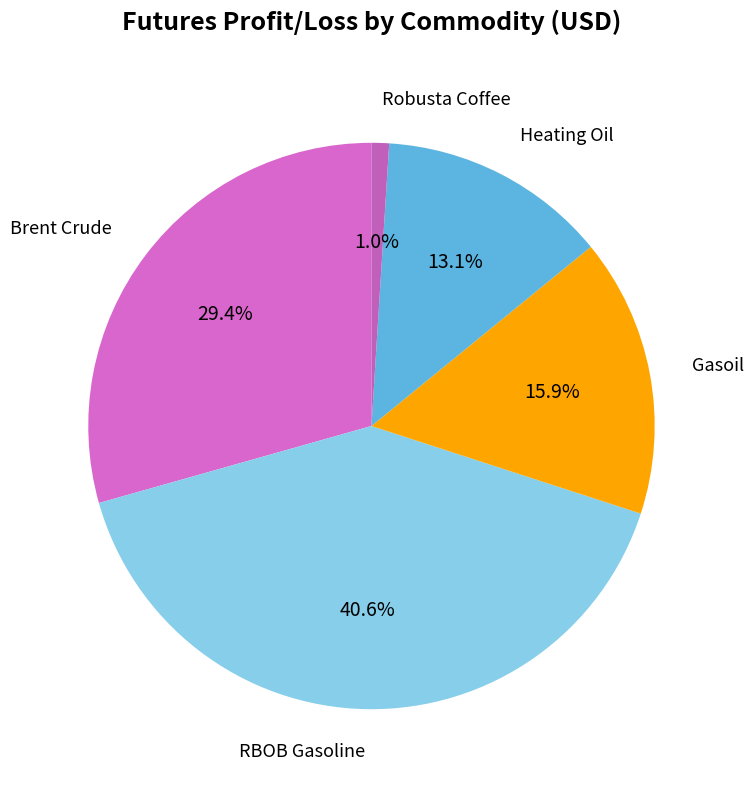

Does Brent Crude represent more than half of the total?

No